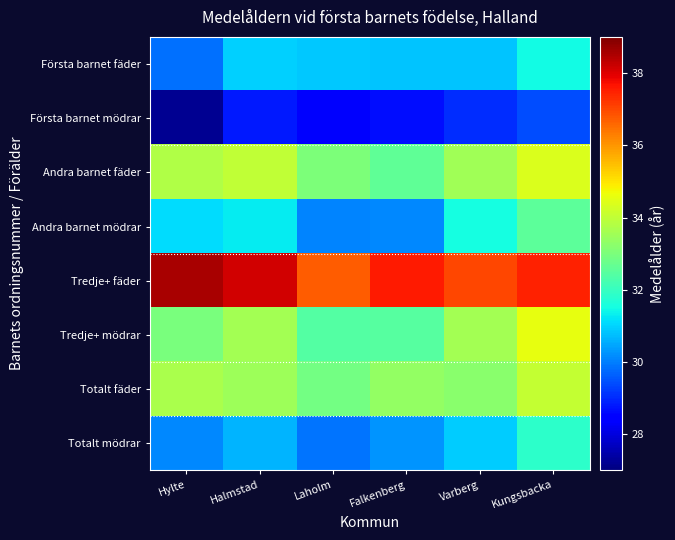

What is the total value across all series at Varberg?

259.7